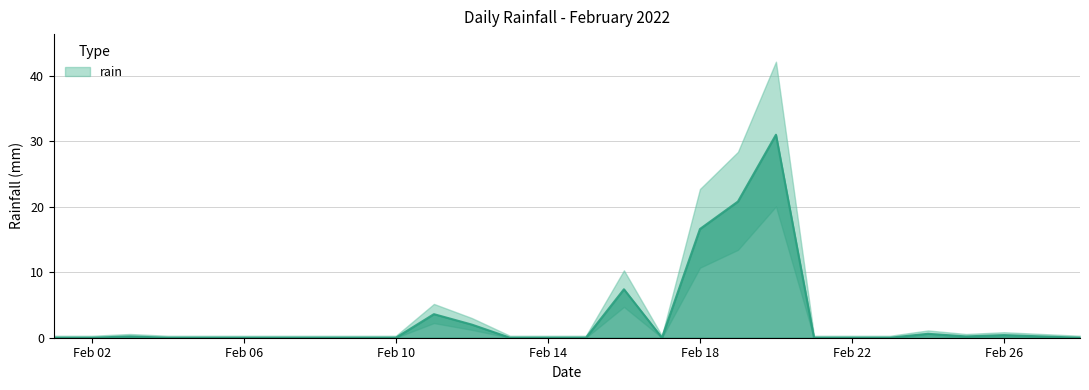

How many series are shown in this chart?

1